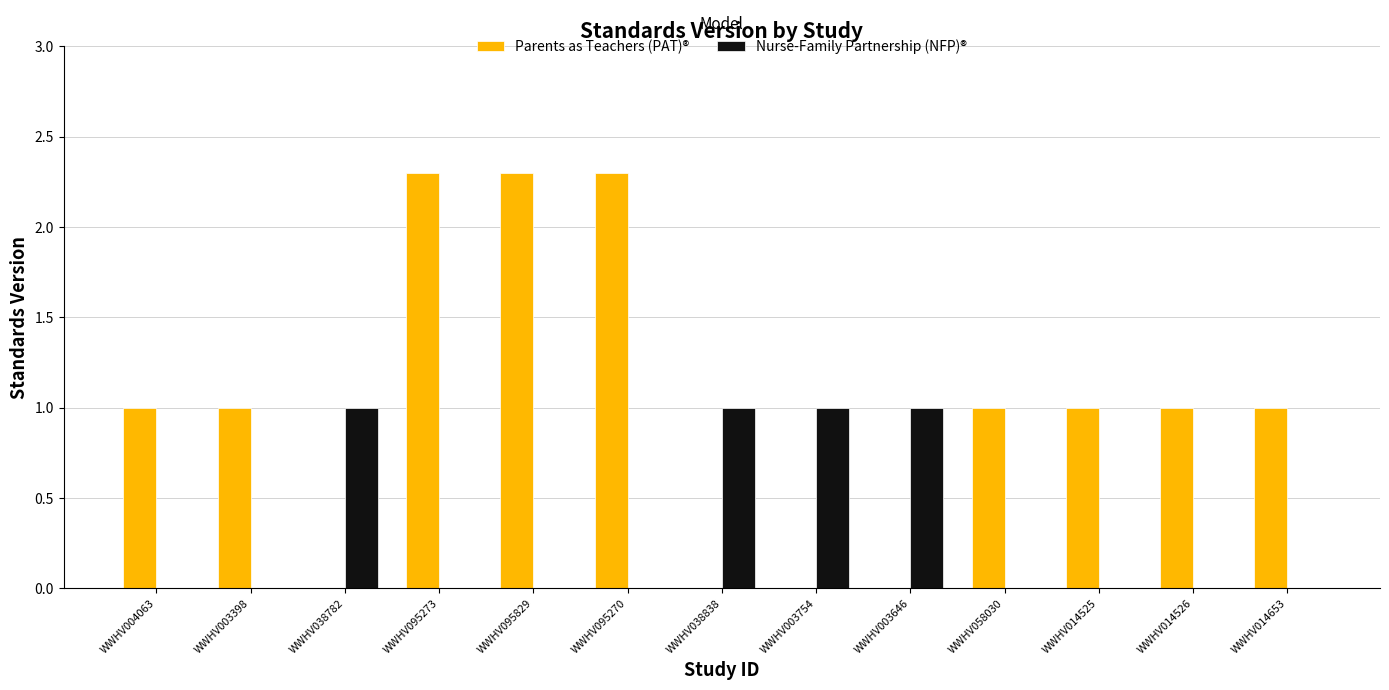

Are the bars horizontal?

No